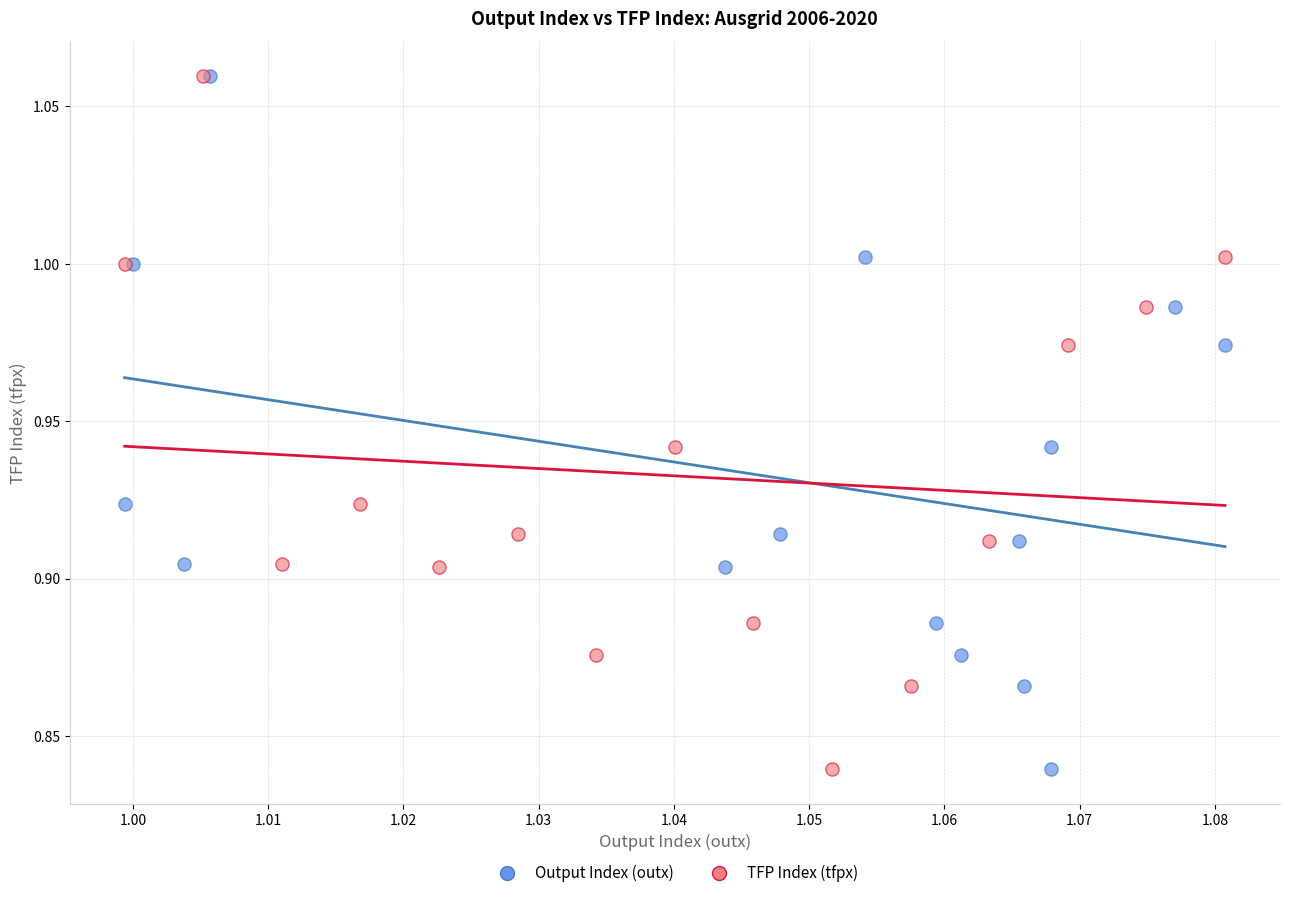

What are all the series names shown in the legend?

Output Index (outx), TFP Index (tfpx)